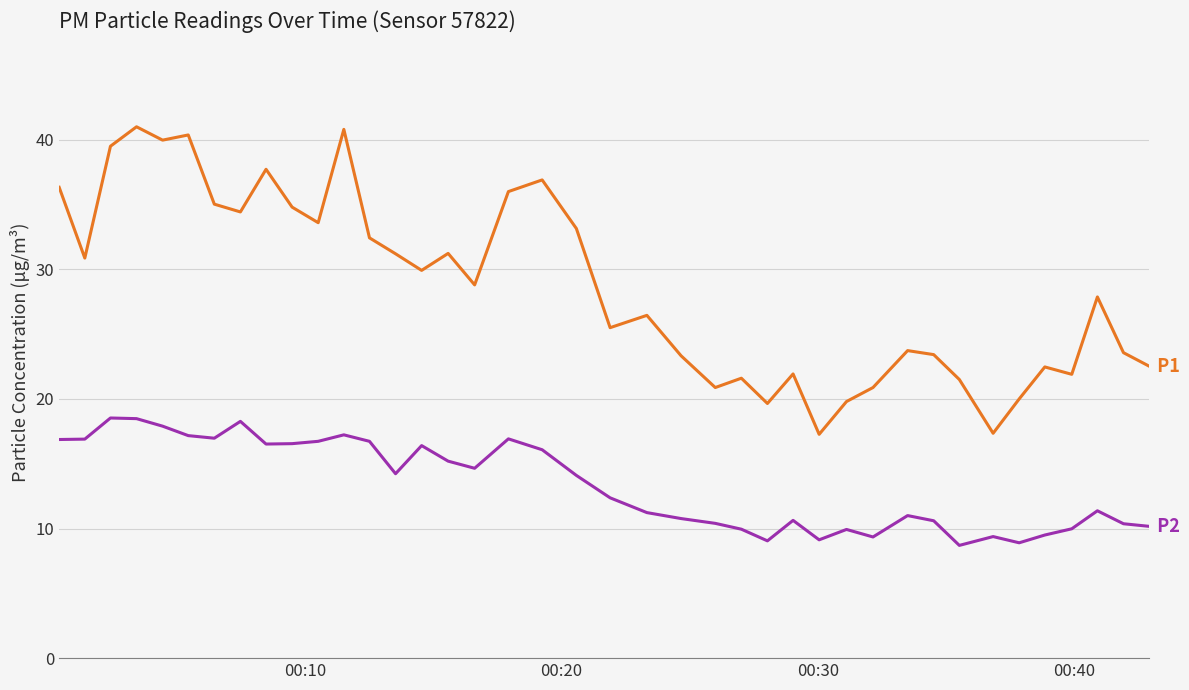

What is the maximum value shown in the chart?

41.0